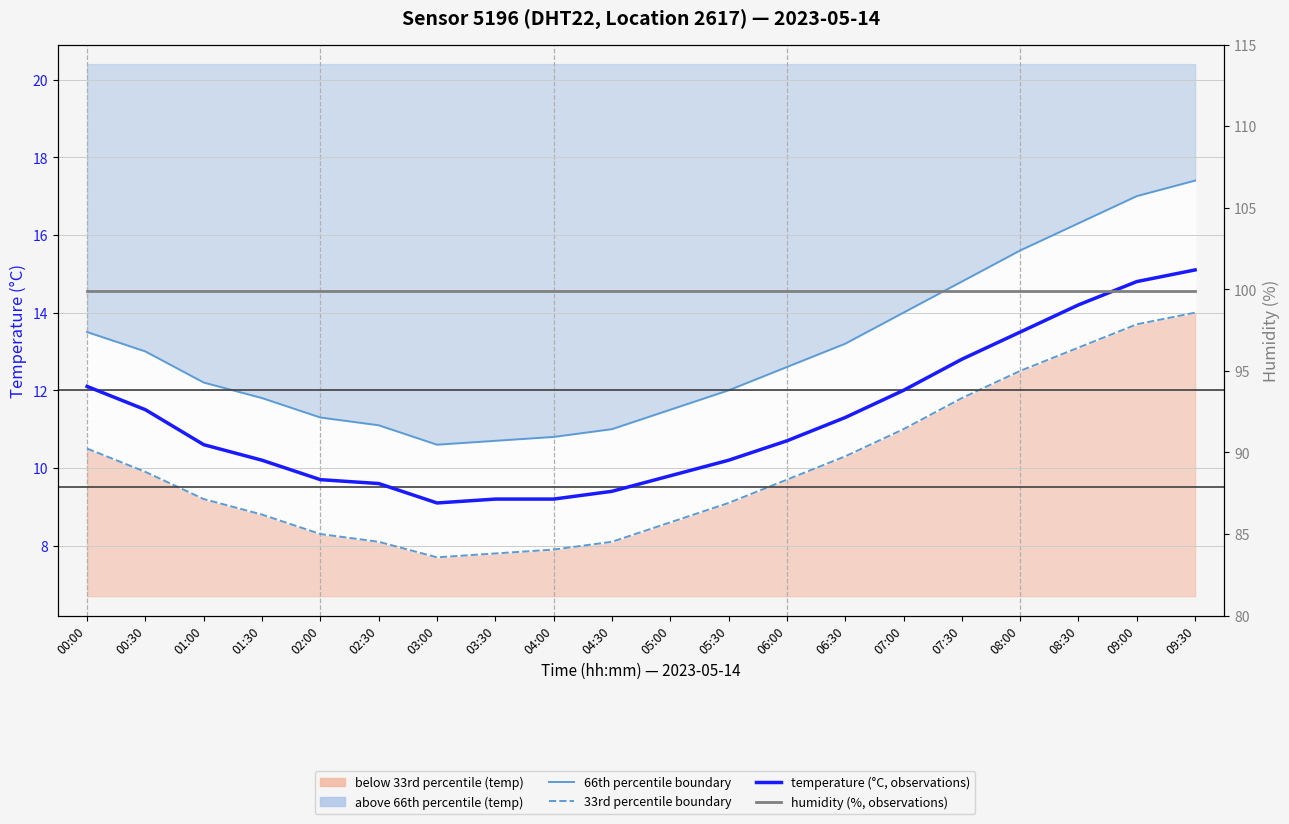

Reading right to left, transcribe all the data shown in this chart.

temp upper bound (approx 66th pct): 17.4	17.0	16.3	15.6	14.8	14.0	13.2	12.6	12.0	11.5	11.0	10.8	10.7	10.6	11.1	11.3	11.8	12.2	13.0	13.5
temp lower bound (approx 33rd pct): 14.0	13.7	13.1	12.5	11.8	11.0	10.3	9.7	9.1	8.6	8.1	7.9	7.8	7.7	8.1	8.3	8.8	9.2	9.9	10.5
temperature (°C, sensor 5196): 15.1	14.8	14.2	13.5	12.8	12.0	11.3	10.7	10.2	9.8	9.4	9.2	9.2	9.1	9.6	9.7	10.2	10.6	11.5	12.1
humidity (%): 99.9	99.9	99.9	99.9	99.9	99.9	99.9	99.9	99.9	99.9	99.9	99.9	99.9	99.9	99.9	99.9	99.9	99.9	99.9	99.9